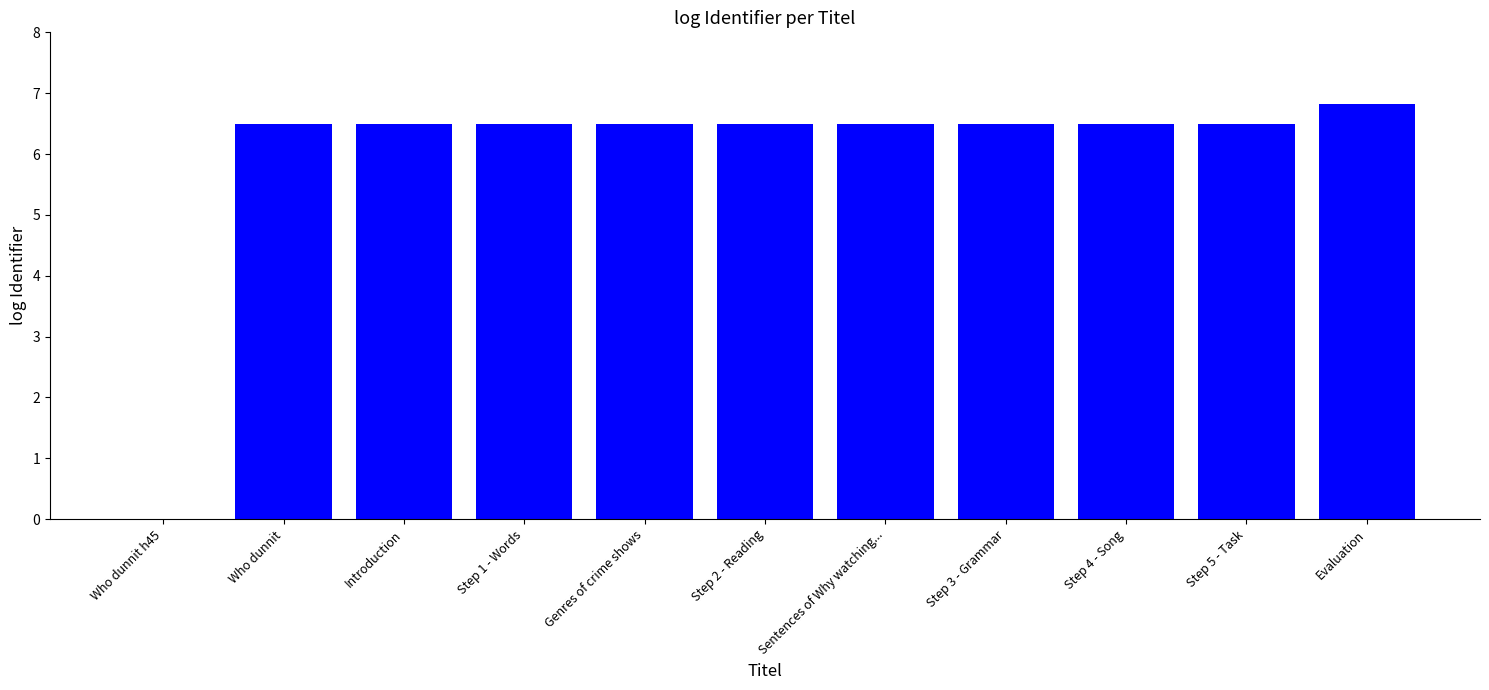

What is the greatest value displayed?

6.8